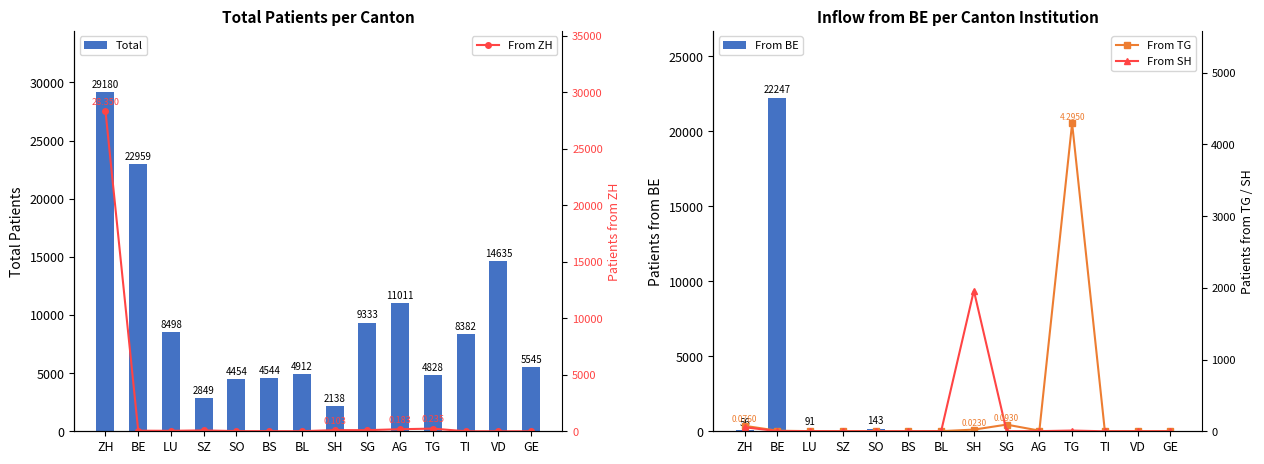

Is the value of From ZH at LU greater than the value of From SH at SG?

Yes